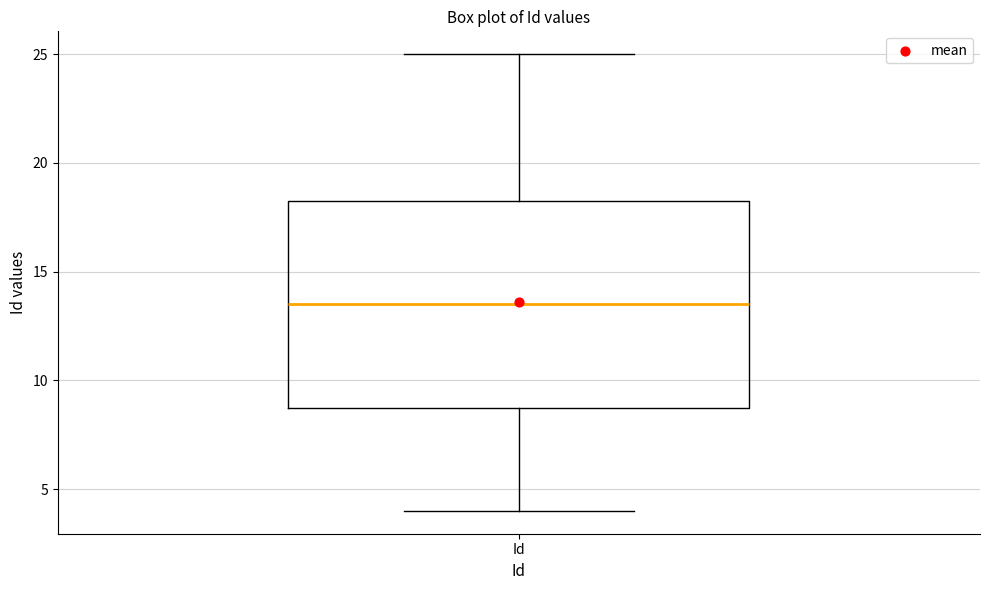

Transcribe this box plot: give where the median line is, the range the box spans, and where the two whiskers end, as read against the y-axis. The values are not printed on the chart, so give them approximately, as read against the axis.

median 13.5, box 9.0 to 18.5, whiskers 4.0 to 25.0